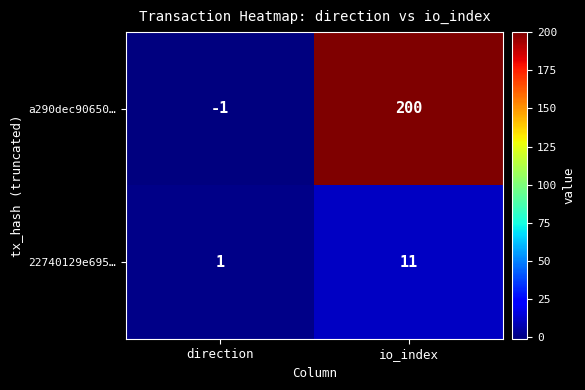

True or false: 22740129e695… has a value of 11 at io_index.

True